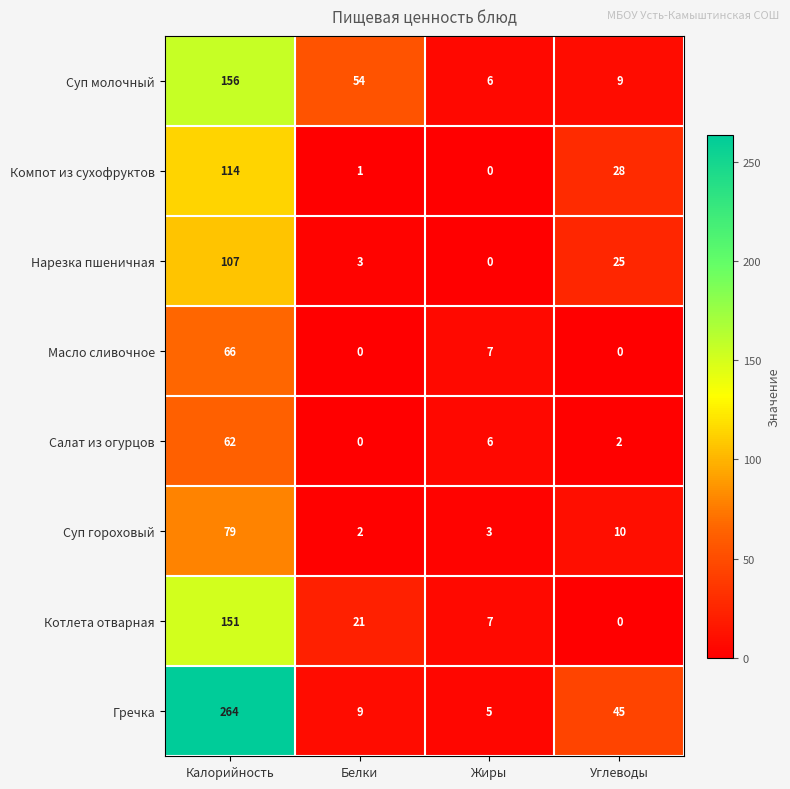

What is the spread (max minus min) of values at Белки?

54